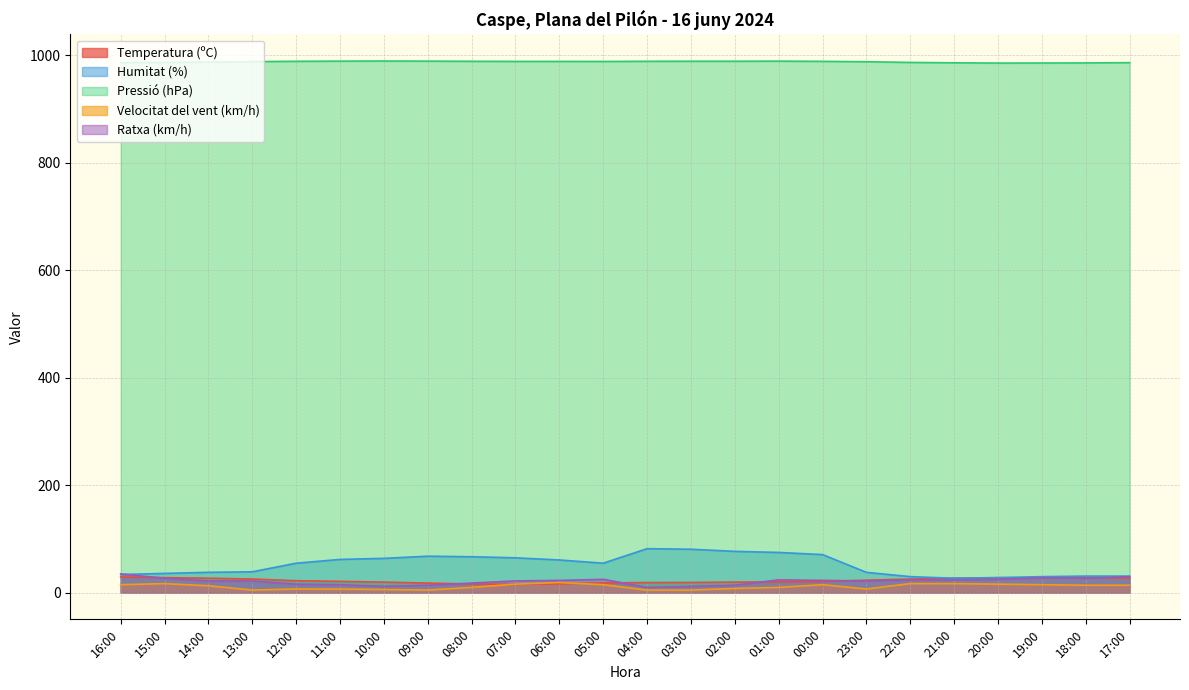

At how many categories does at least one series exceed 113?

24